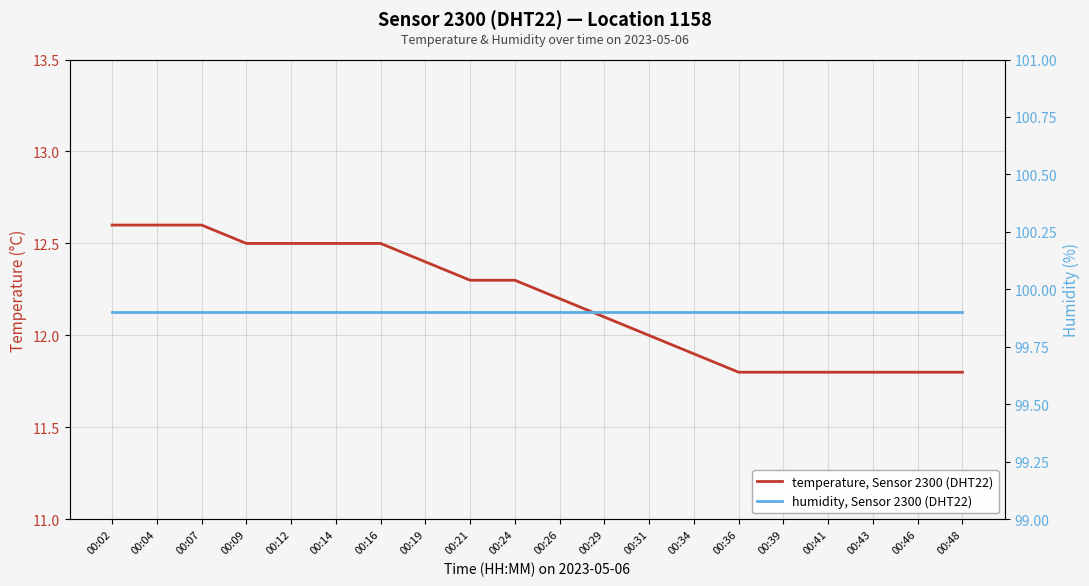

What is the value of the temperature, Sensor 2300 (DHT22) point at the 11th from the left?

12.2